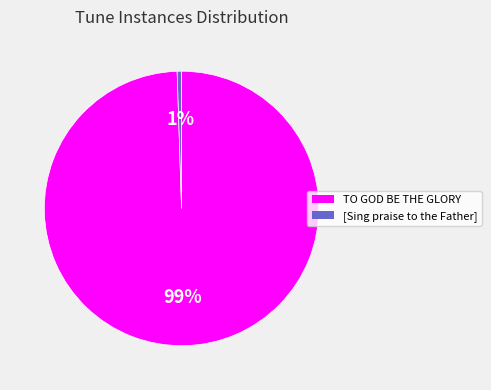

What percentage is the TO GOD BE THE GLORY slice, to the nearest percent?

99%